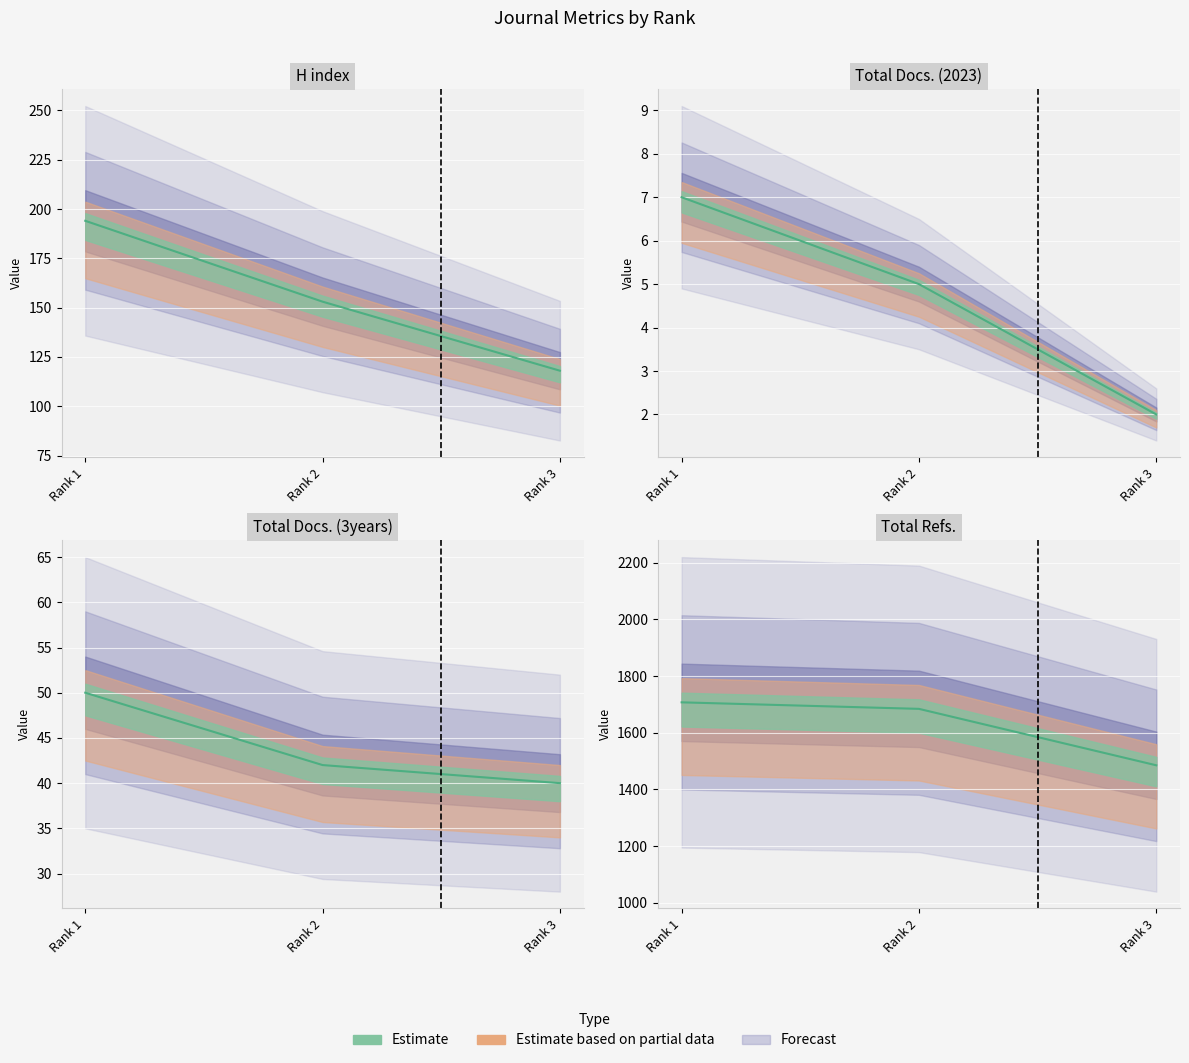

Does the chart display data point markers on the line(s)?

No